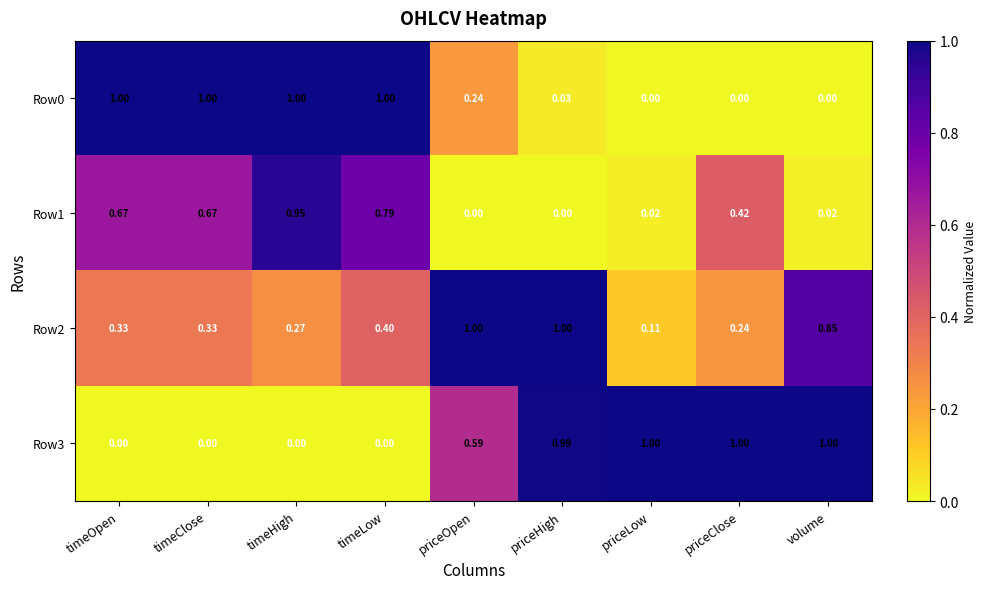

Is the value of Row2 at timeOpen greater than the value of Row3 at timeClose?

Yes